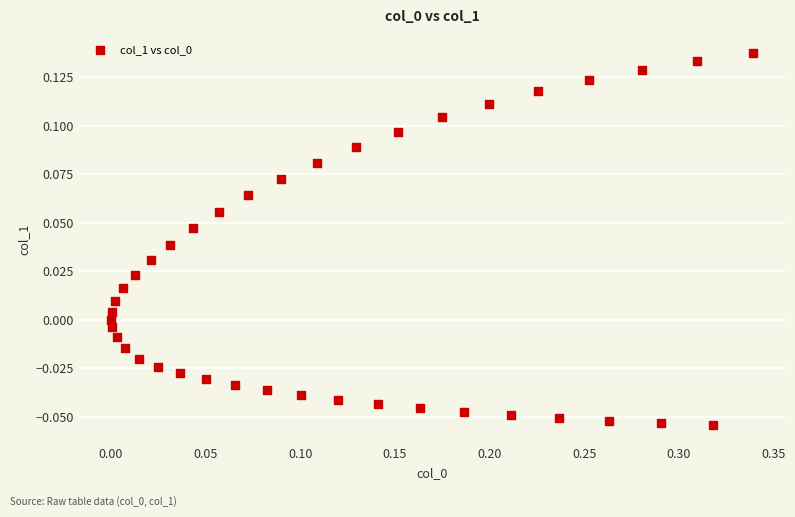

What is the range of X values (max minus min)?

0.3